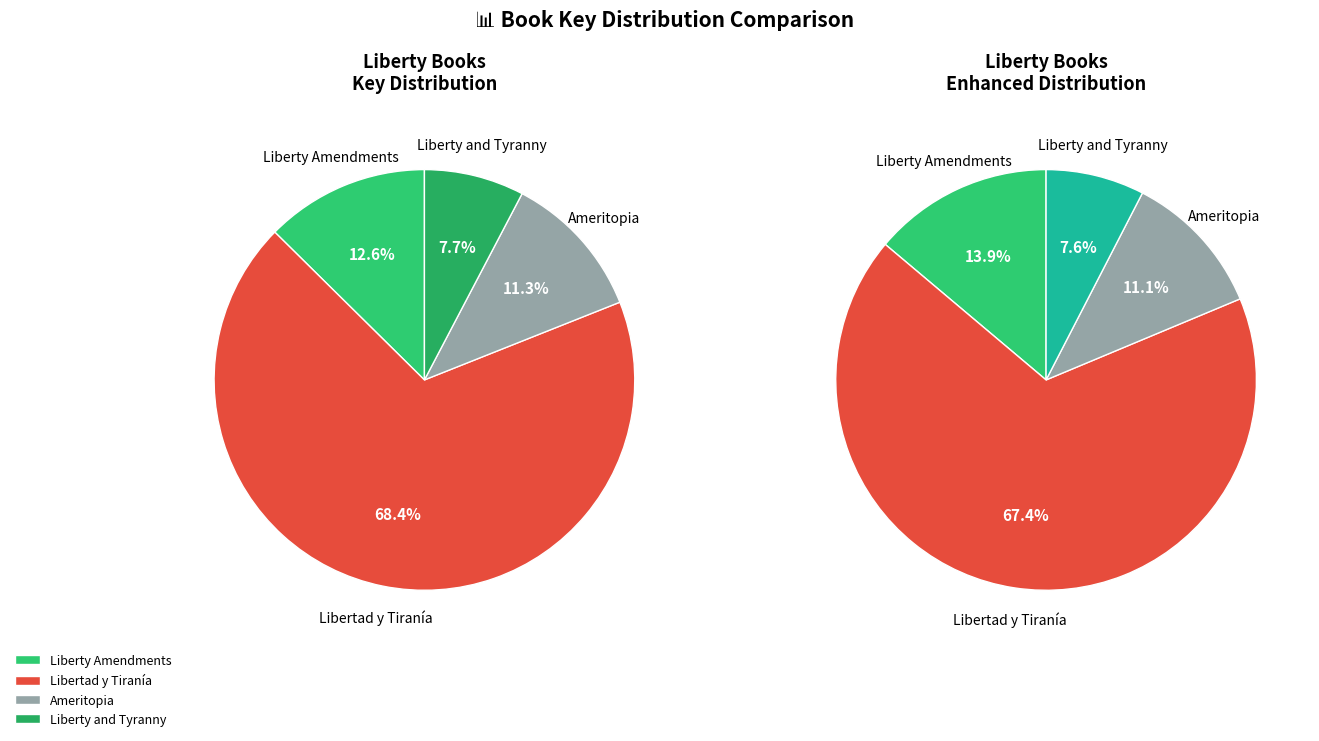

Do Libertad y Tiranía and Ameritopia together represent more than half of the pie?

Yes